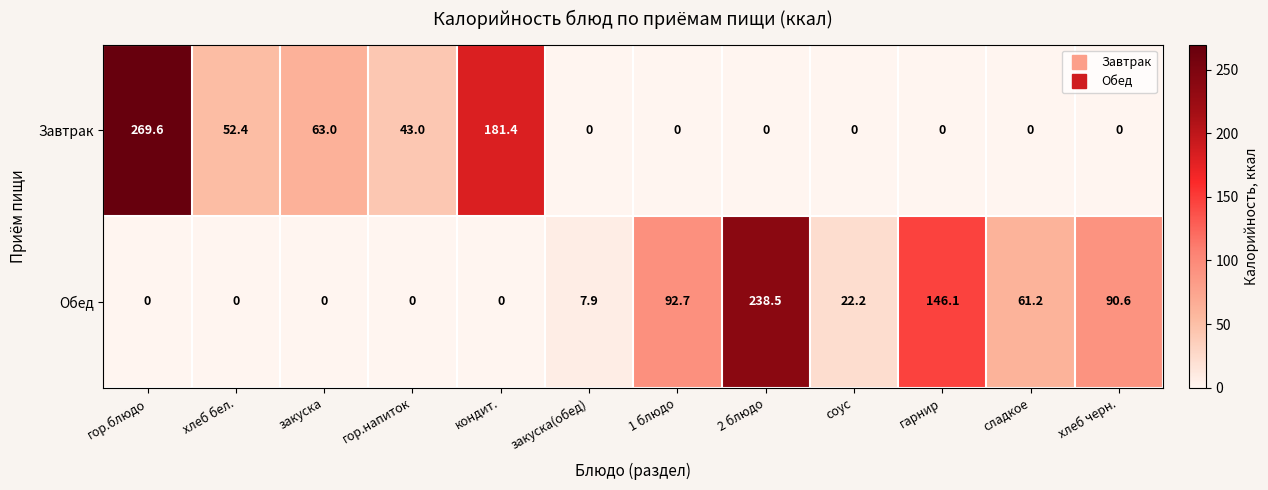

What is the greatest value displayed?

269.6